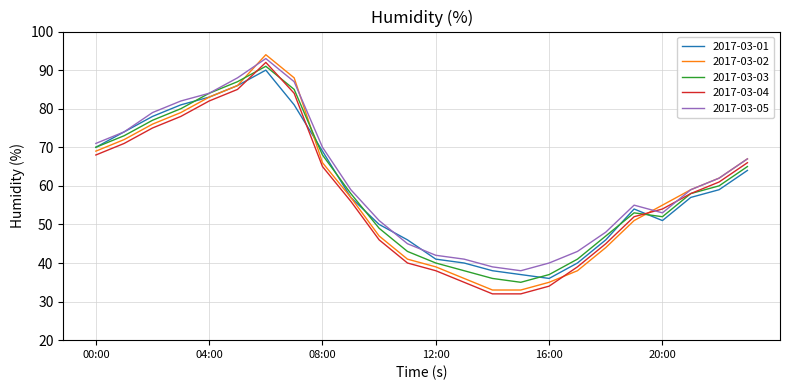

Which series has the largest range (max minus min)?

2017-03-02